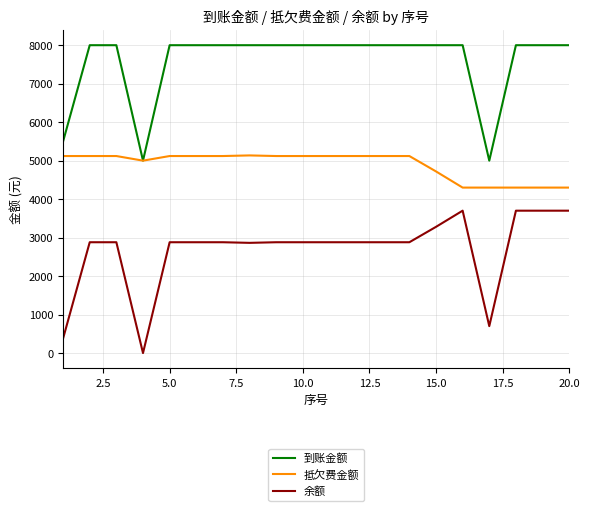

Rank the series by their maximum value, from highest to lowest.

到账金额, 抵欠费金额, 余额